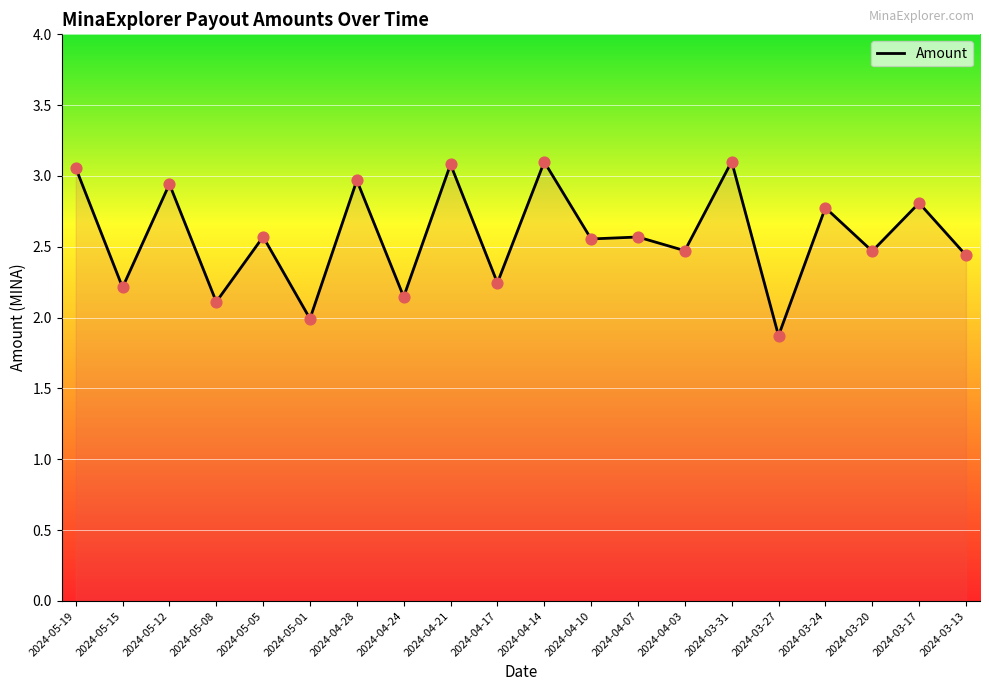

What is the change in value from 2024-05-12 to 2024-03-17?

-0.1